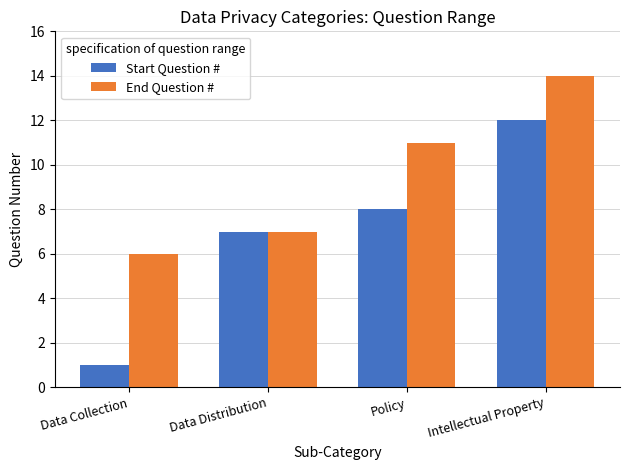

What is the minimum value for End Question #?

6